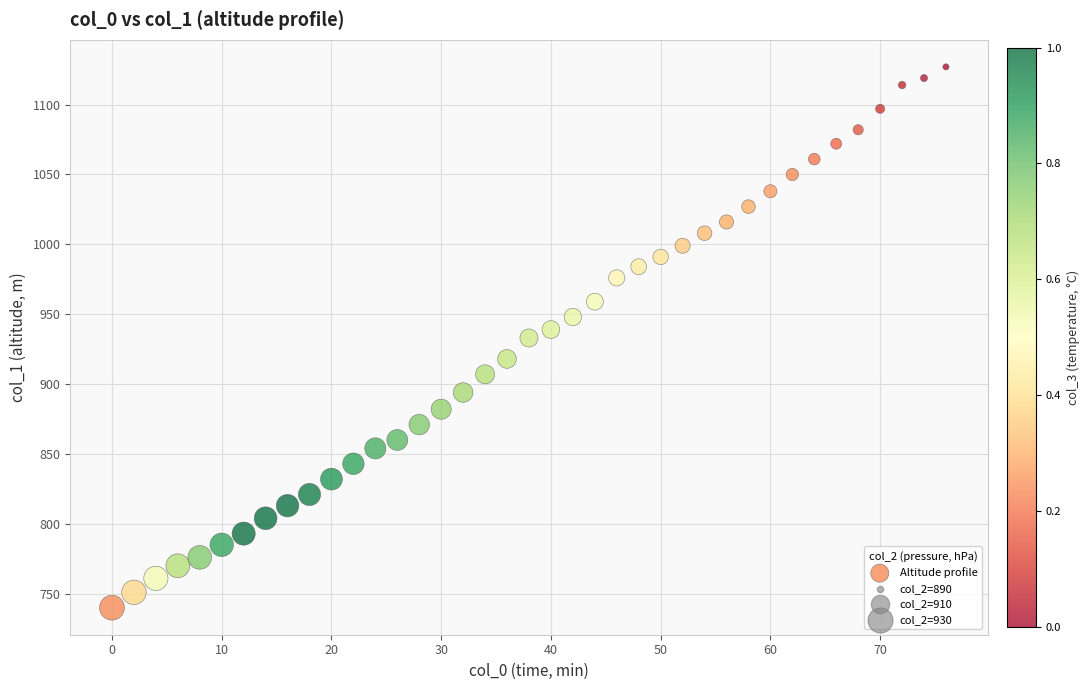

What is the range of Y values (max minus min)?

387